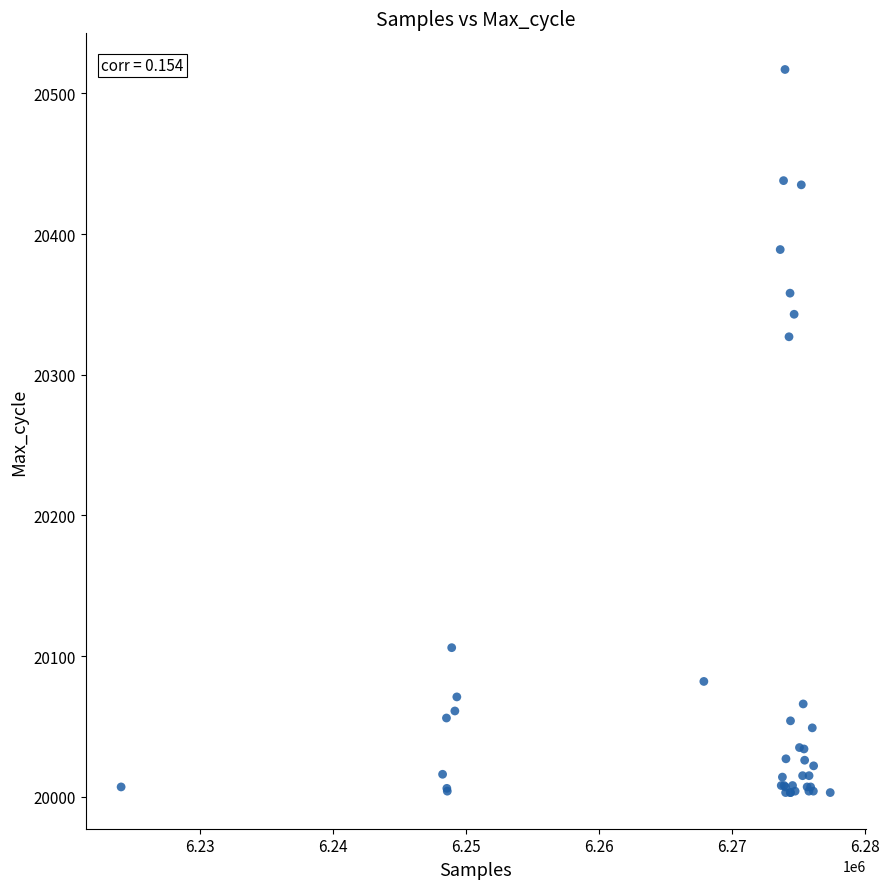

What Y value in the scatter plot is closest to 20260?

20327